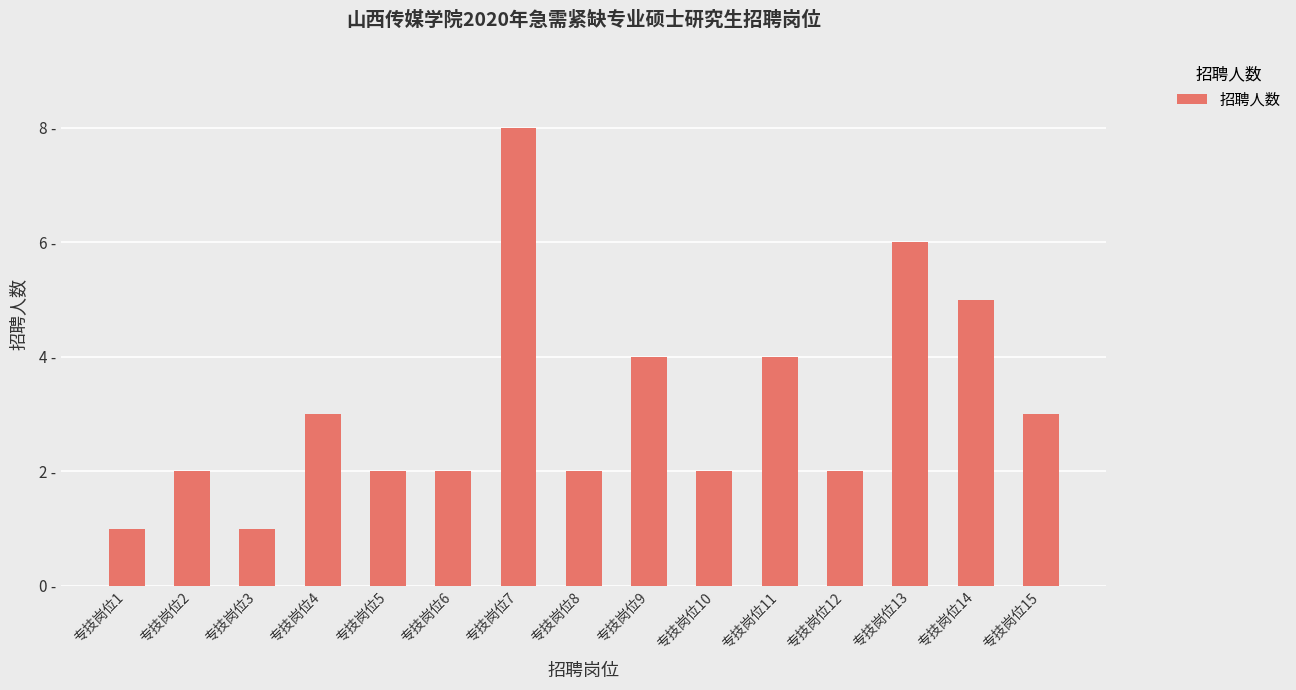

Count the values in the range 2 to 4.

10